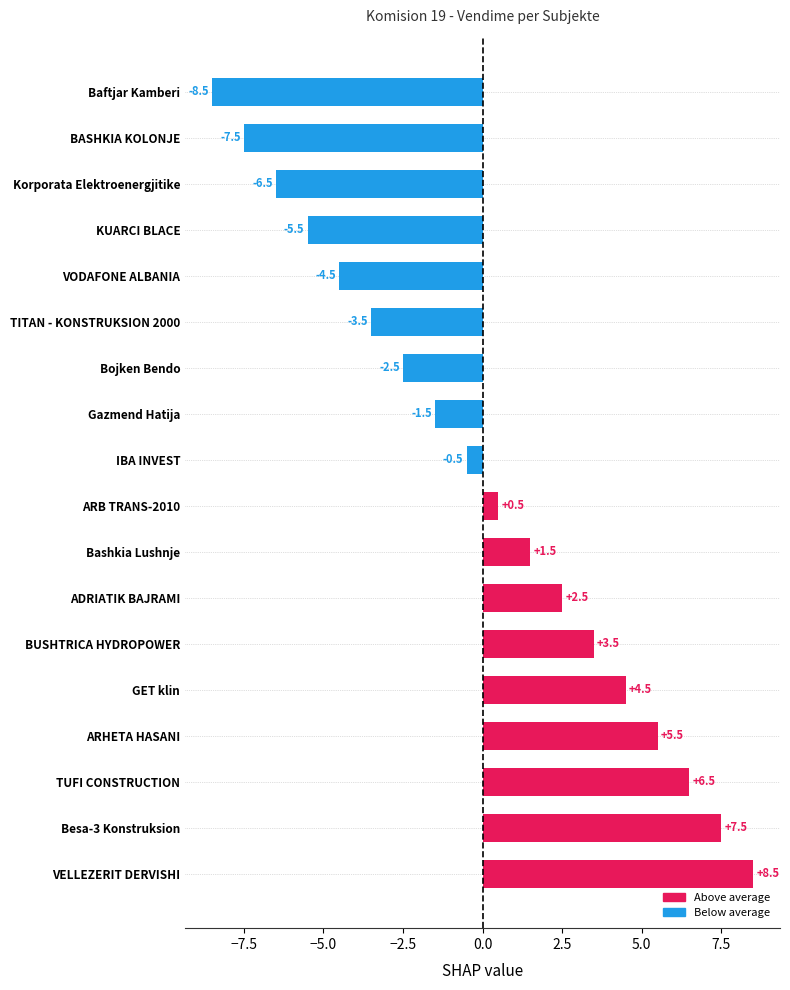

The value at Korporata Elektroenergjitike is -3.2. True or false?

False